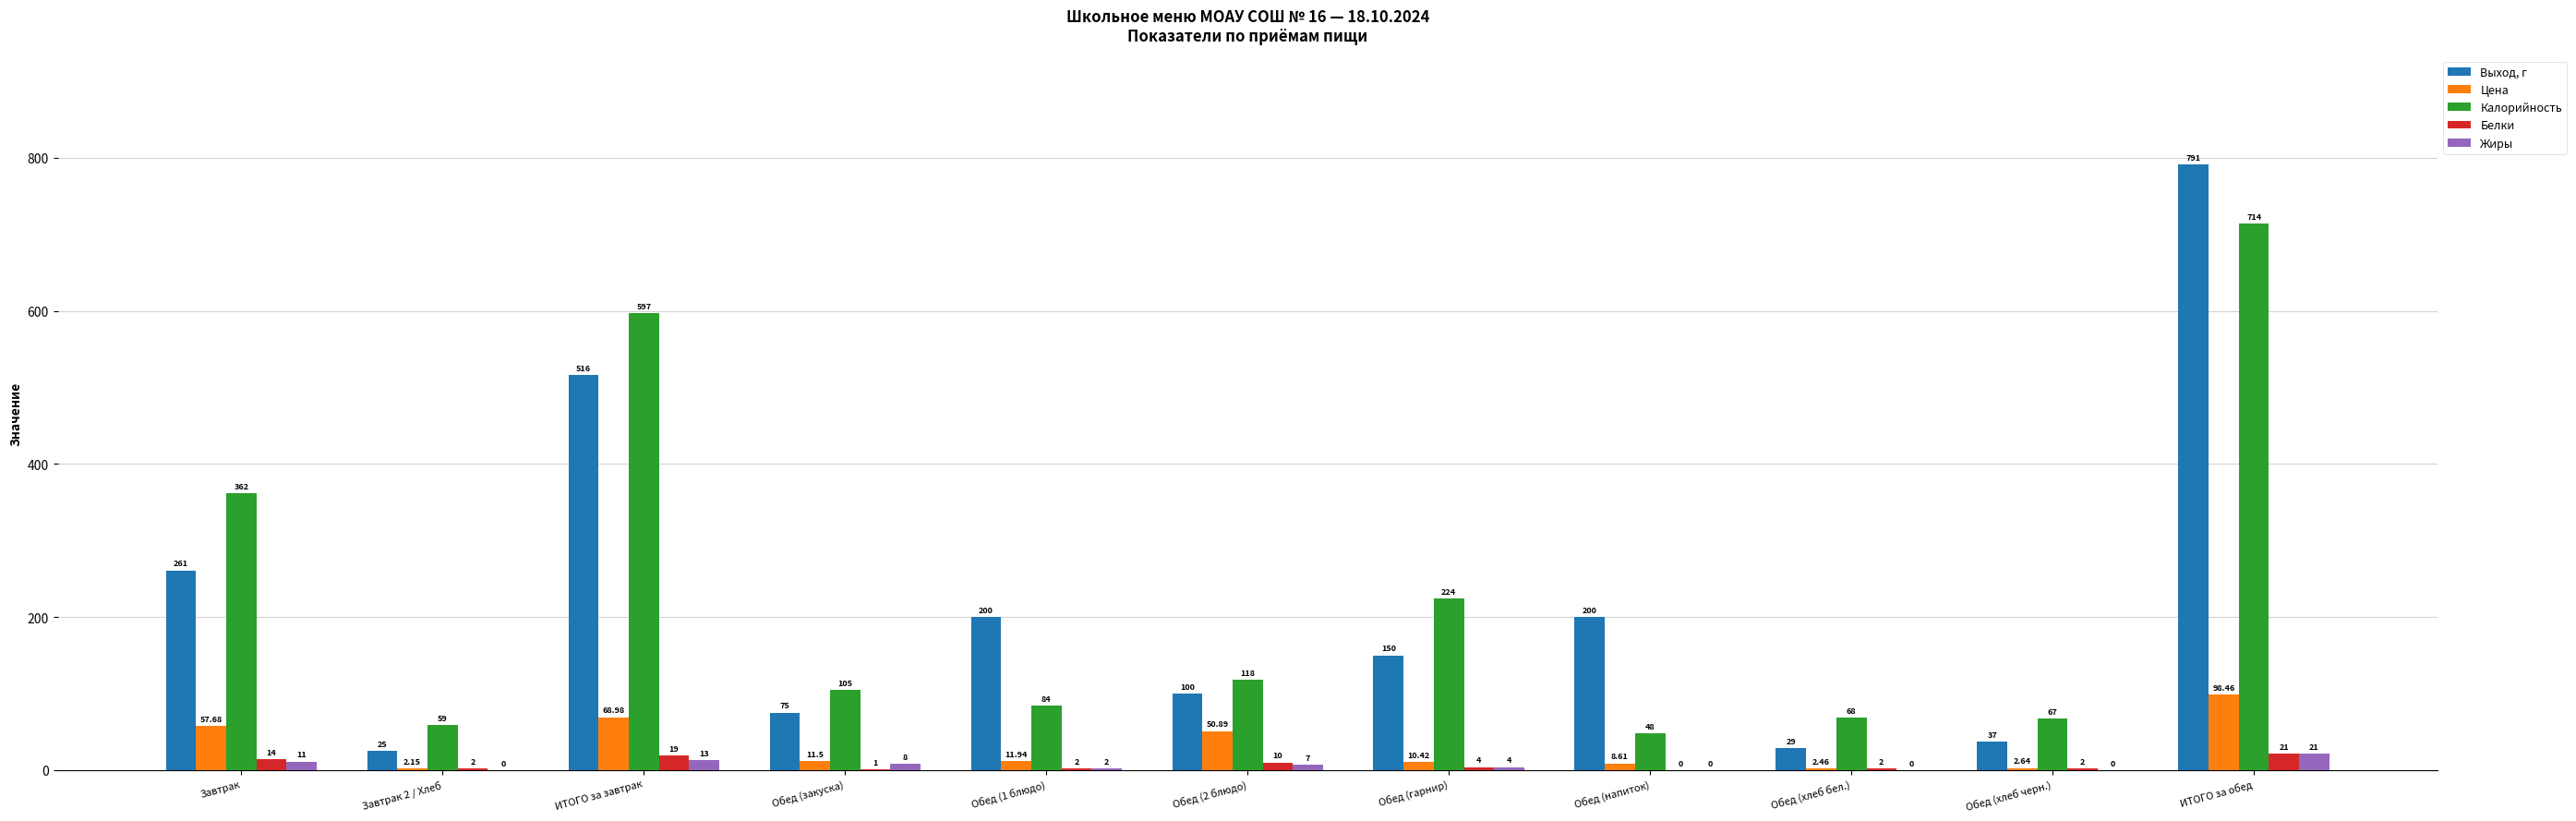

Is the value of Жиры at Обед (2 блюдо) greater than the value of Калорийность at Завтрак 2 / Хлеб?

No